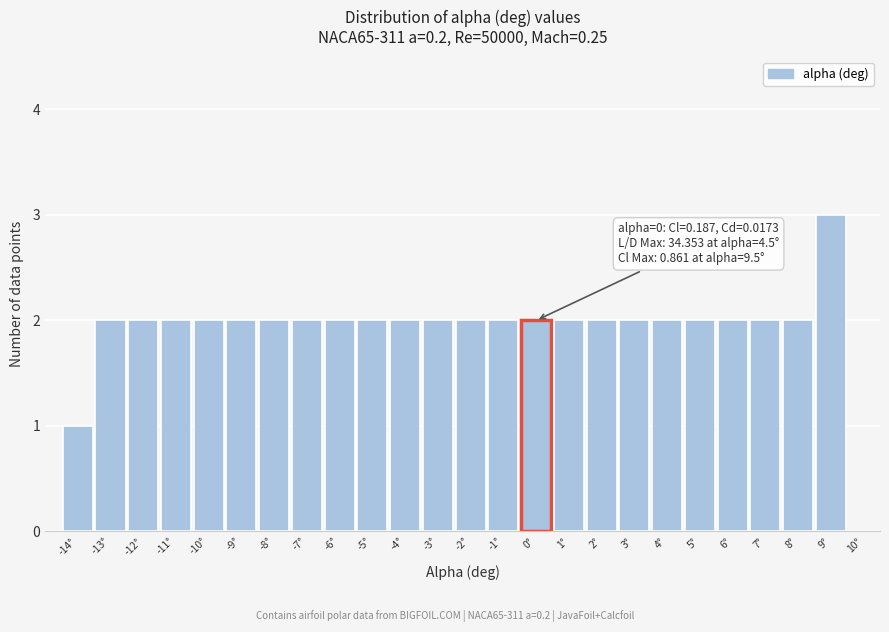

Over which range of the x-axis is the bar tallest?

8.5 to 9.5